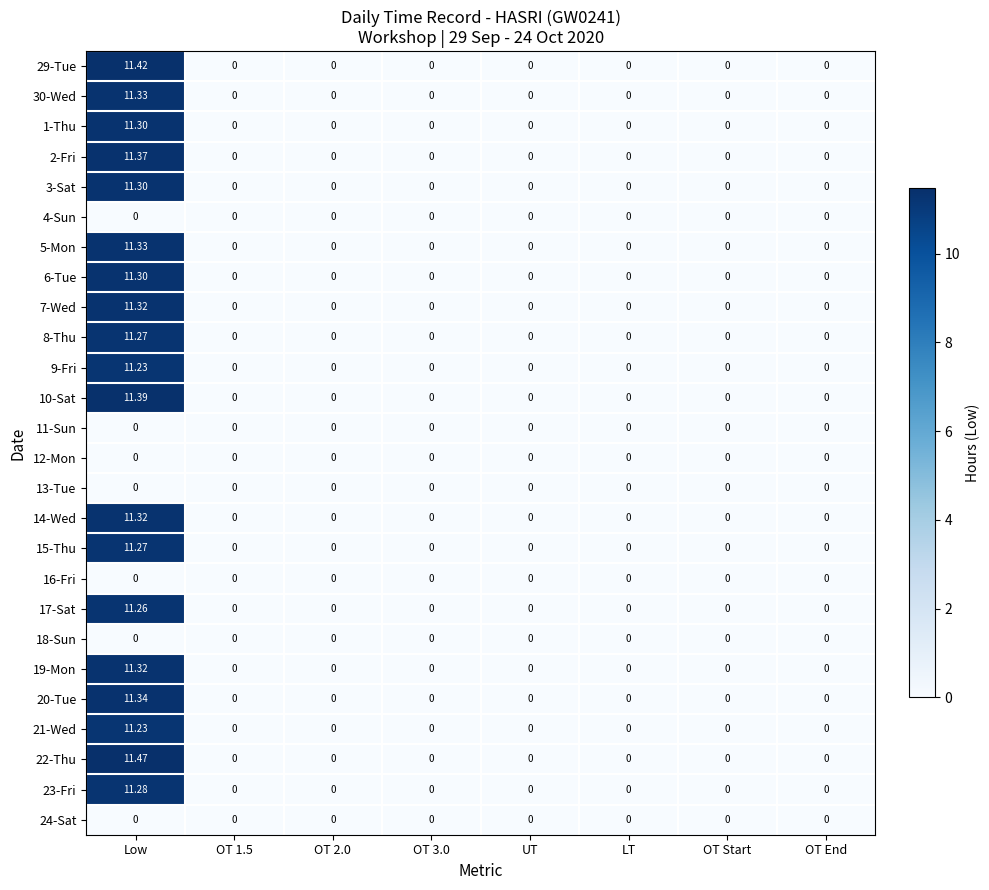

How many series are shown in this chart?

26